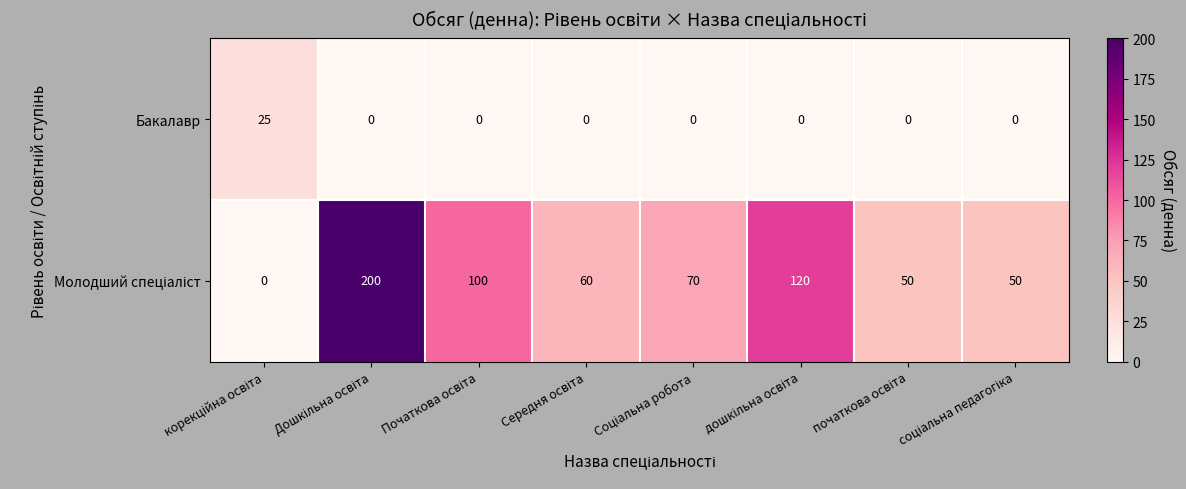

At how many categories does at least one series exceed 33?

7